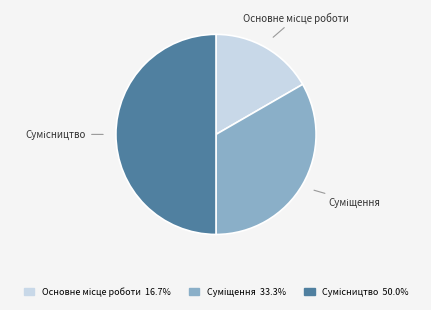

What is the ratio of the value at Основне місце роботи to the value at Суміщення?

0.5